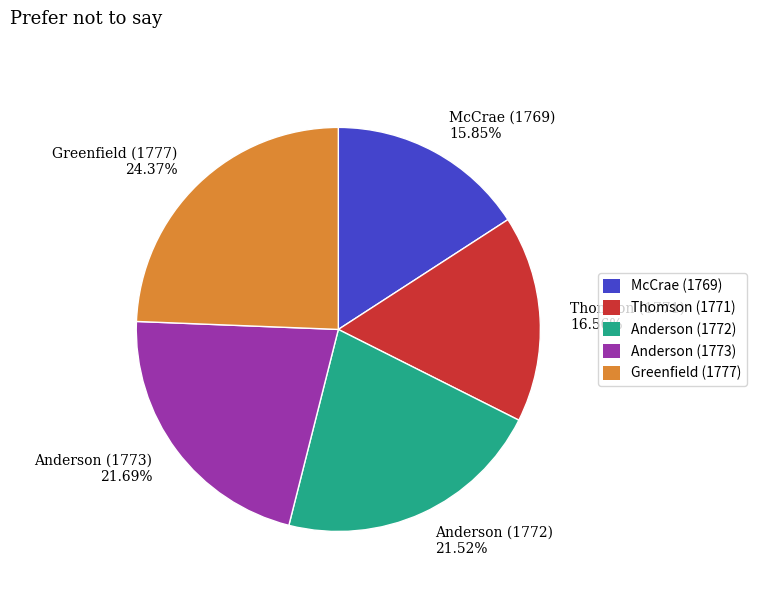

Approximately how many times larger is the value at Thomson (1771) compared to Greenfield (1777)?

0.7